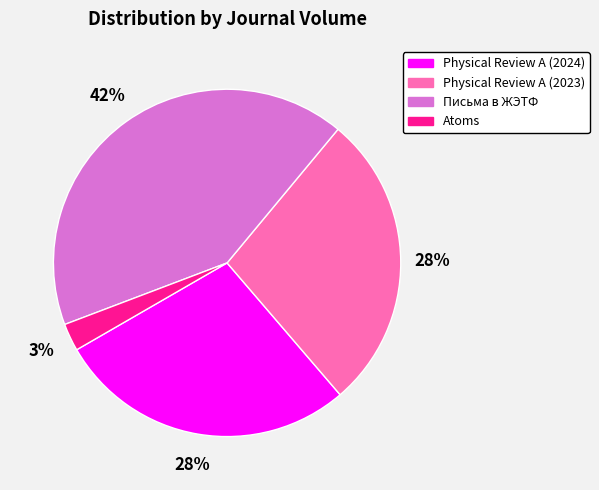

Do Atoms and Письма в ЖЭТФ together represent more than half of the pie?

No